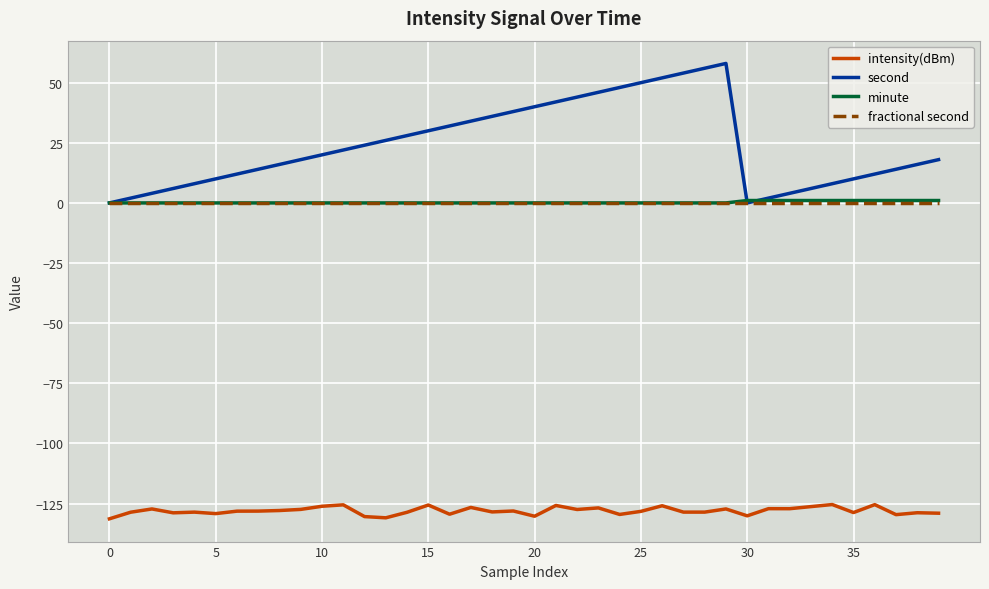

Does the chart have visible grid lines?

Yes